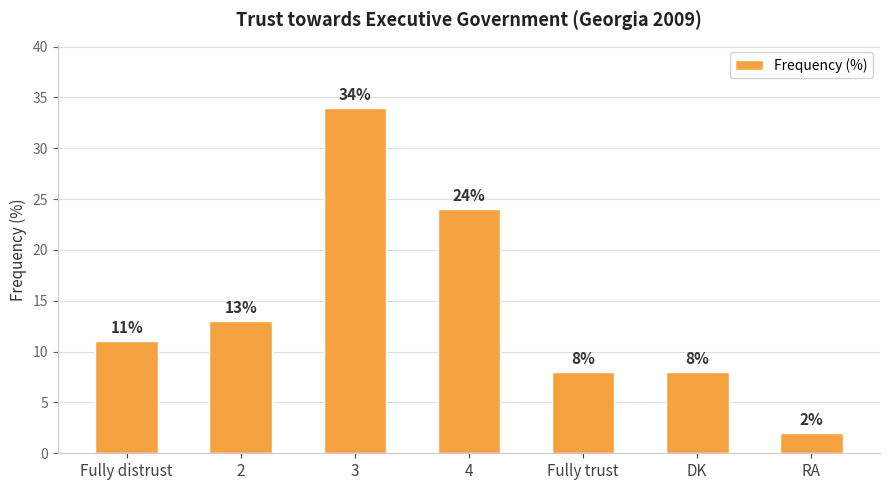

True or false: the data shows 11 at Fully distrust.

True